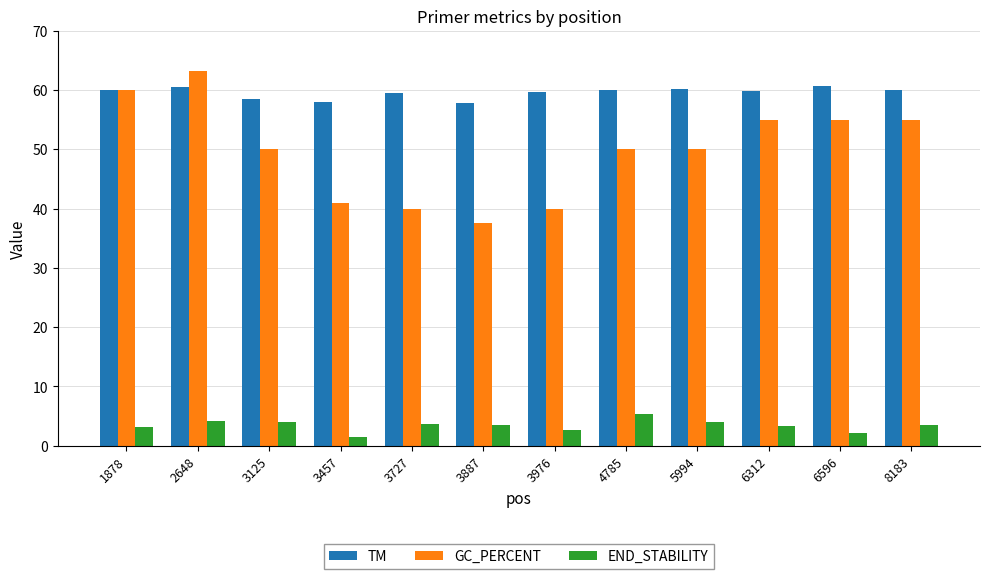

What is the average value of the TM series?

59.6